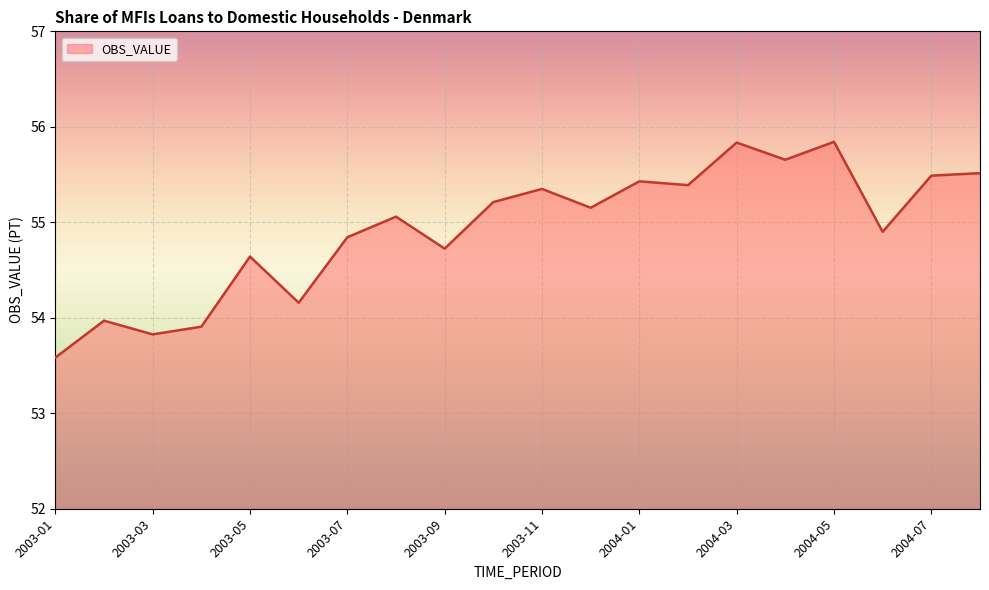

How many categories are shown in the chart?

20